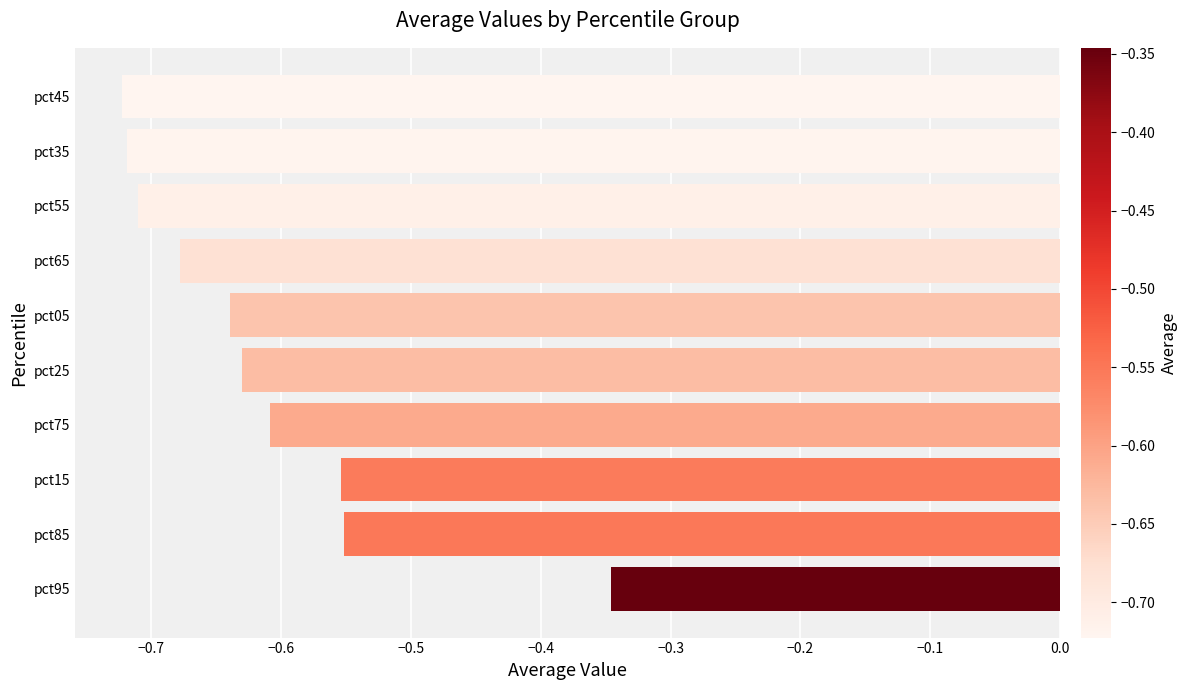

What is the sum of the values at pct05 and pct55?

-1.3